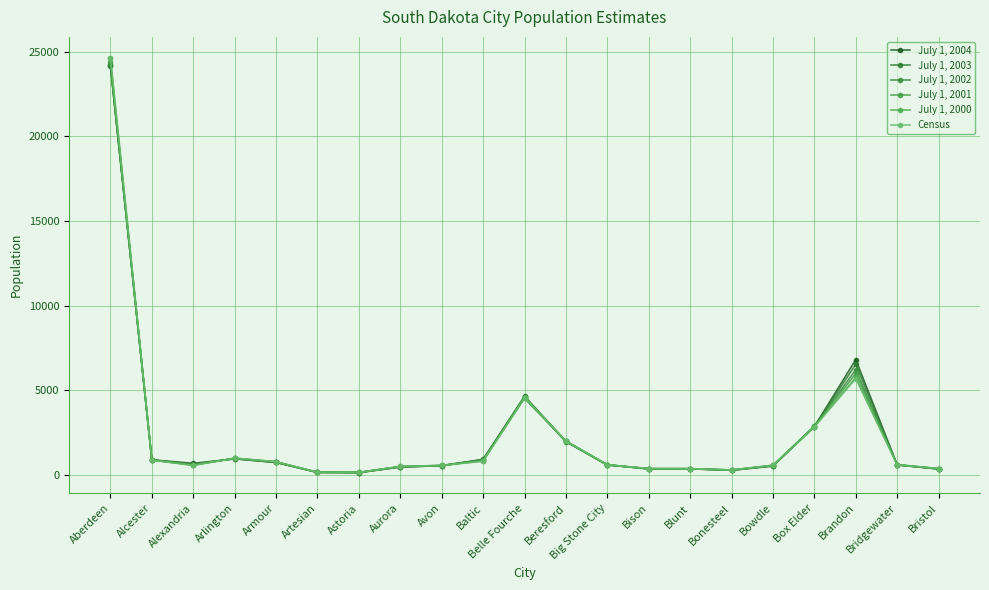

Where is July 1, 2000 nearest to the value 12382?

Brandon